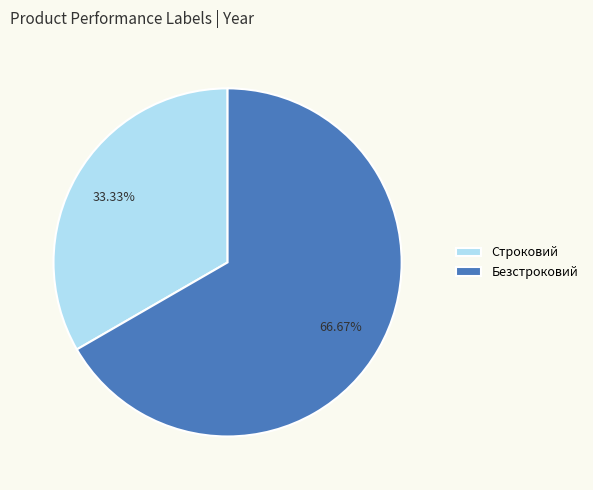

How many slices are in this pie chart?

2